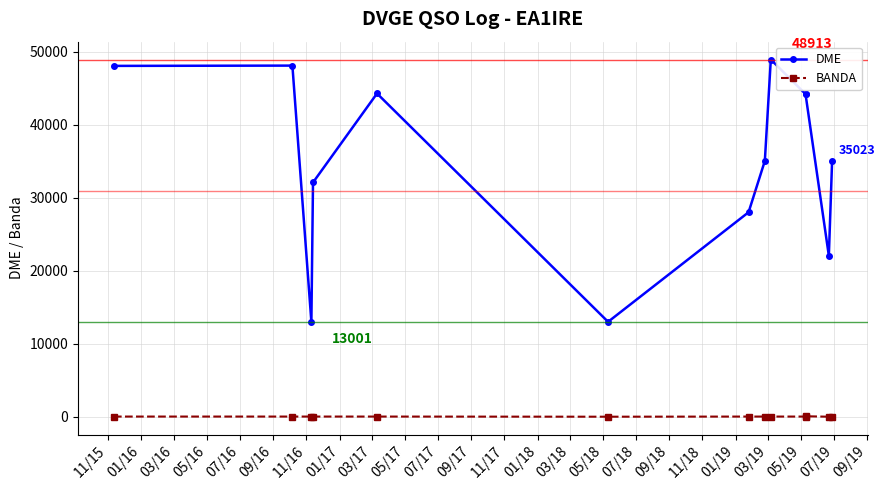

What is the difference between the maximum and minimum values in the BANDA series?

60